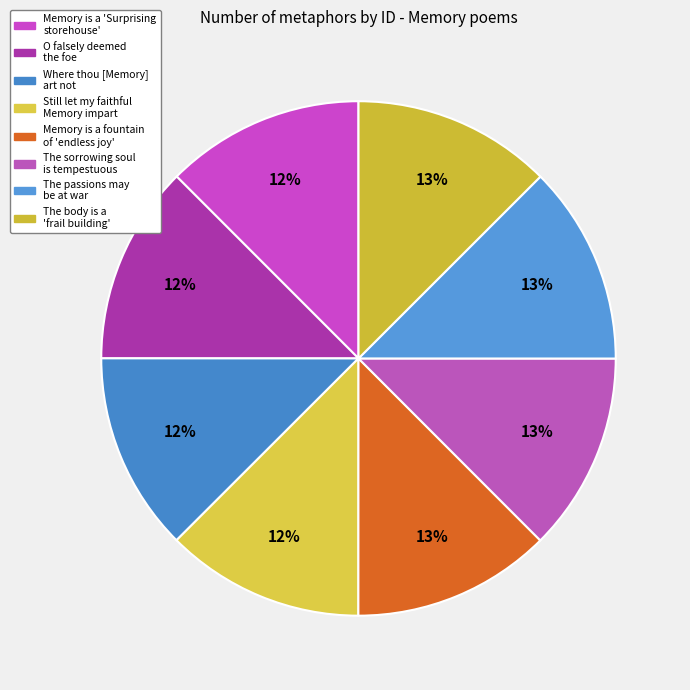

How many segments does this pie chart have?

8